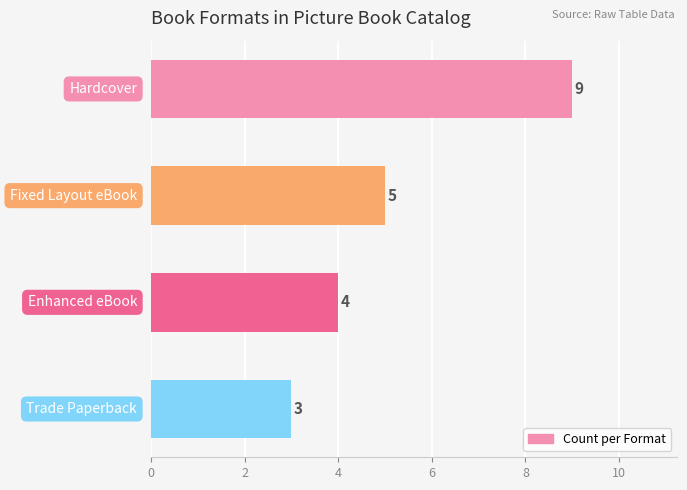

What is the average value?

5